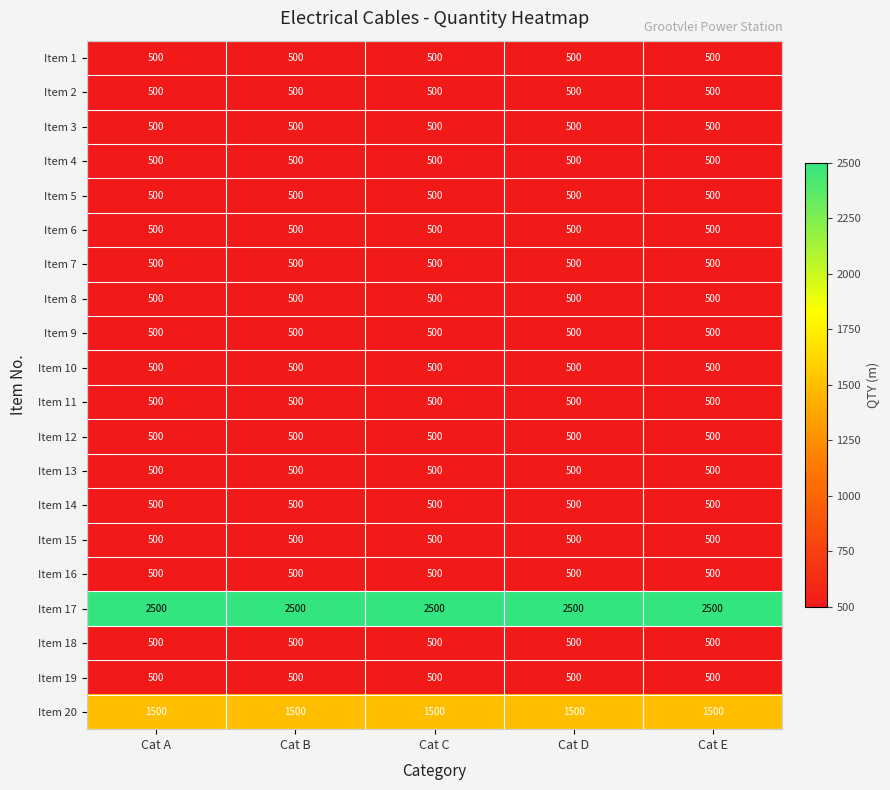

What is the greatest value displayed?

2500